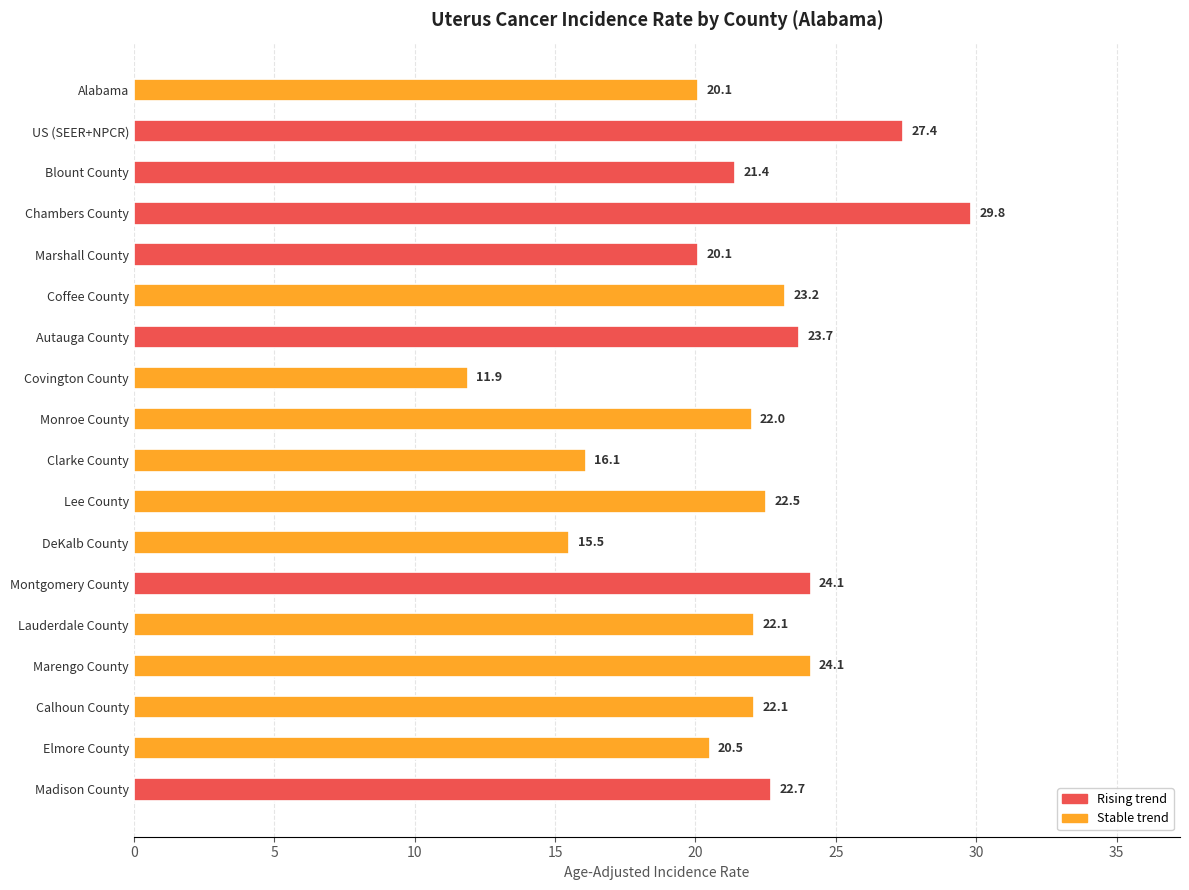

Approximately how many times larger is the value at Elmore County compared to Clarke County?

1.3